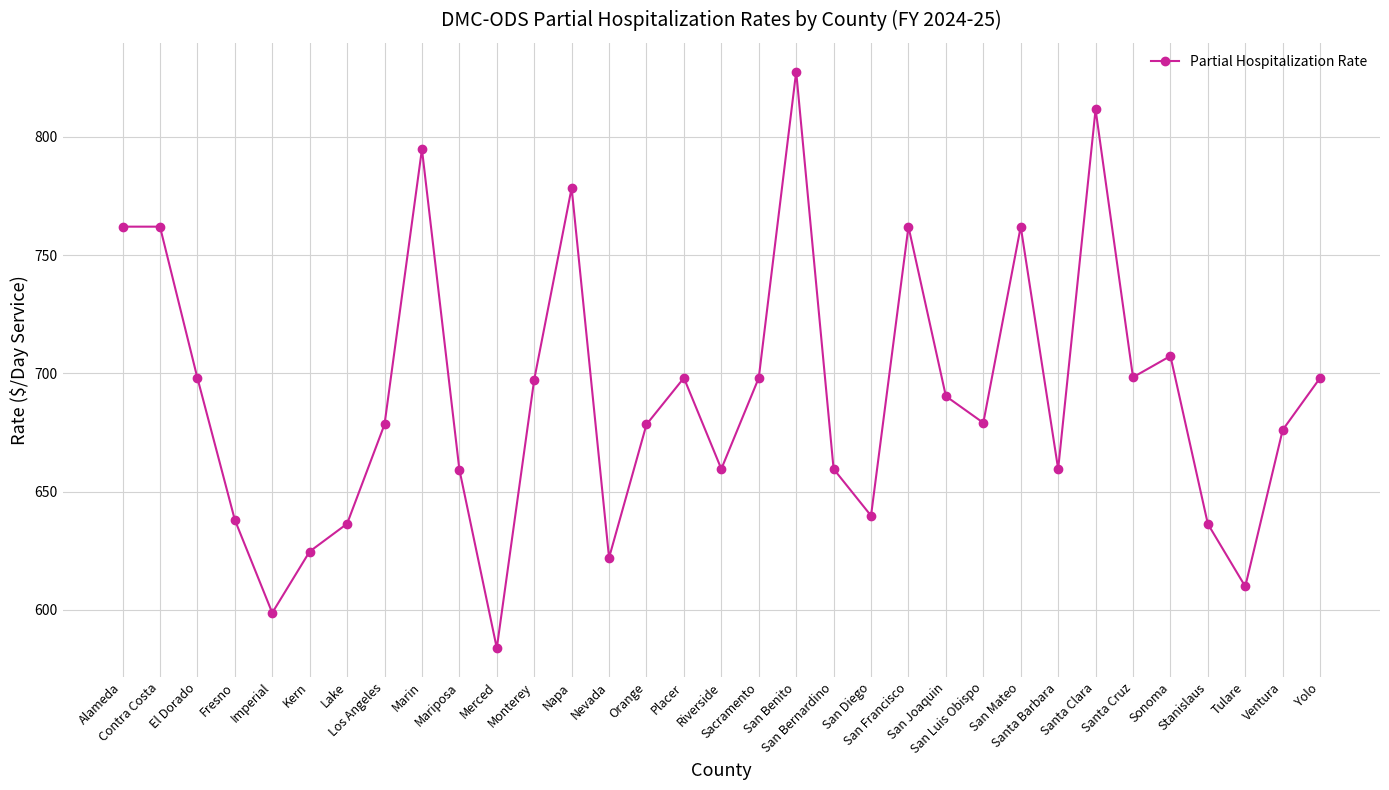

What is the change in value from San Diego to Yolo?

+58.3